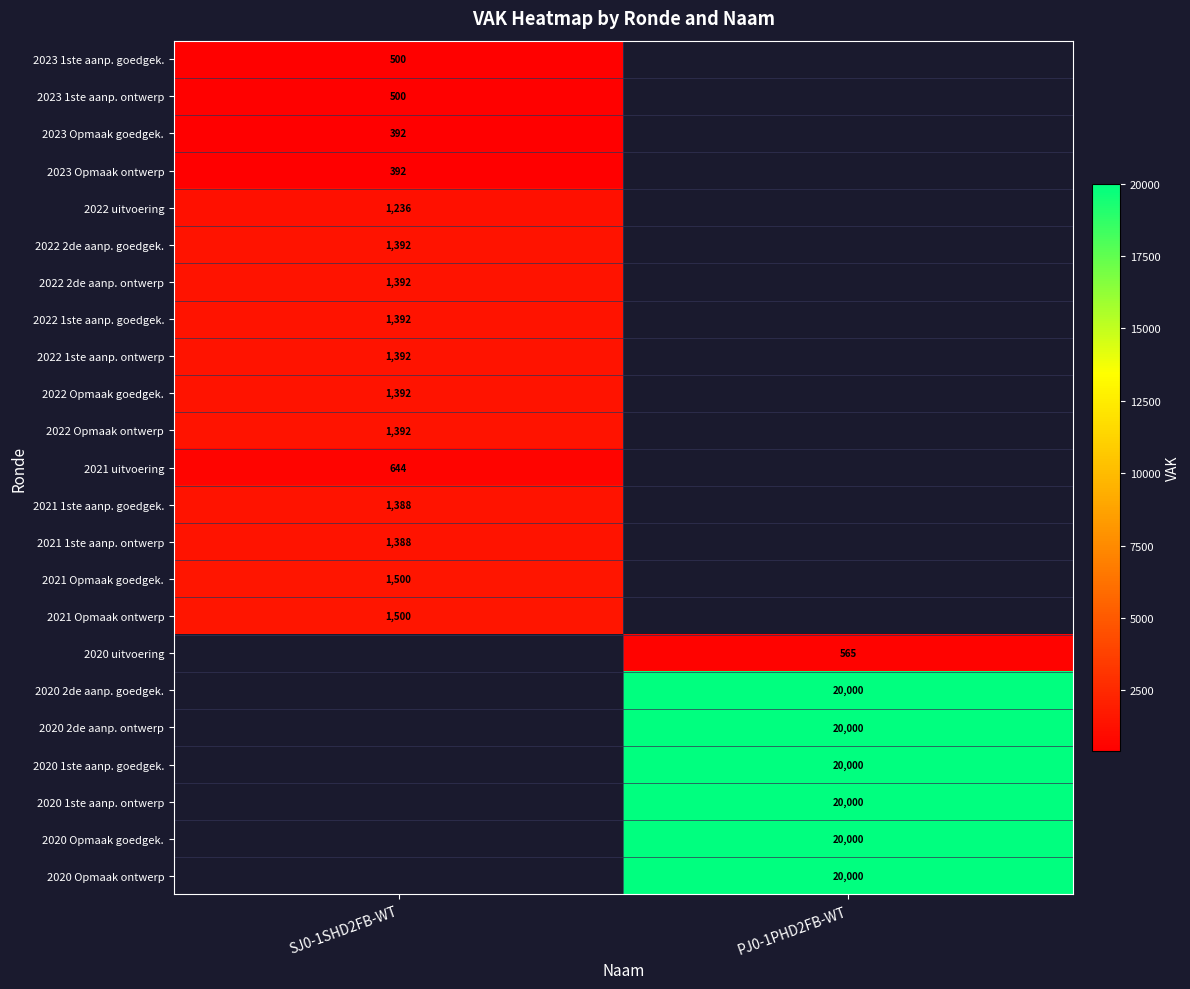

How many series are shown in this chart?

23